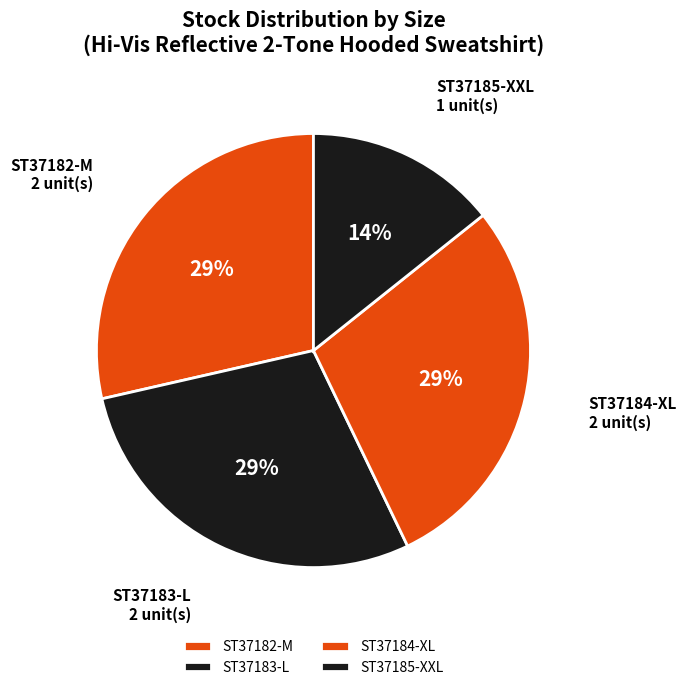

Combined, do ST37182-M and ST37183-L account for over 50%?

Yes